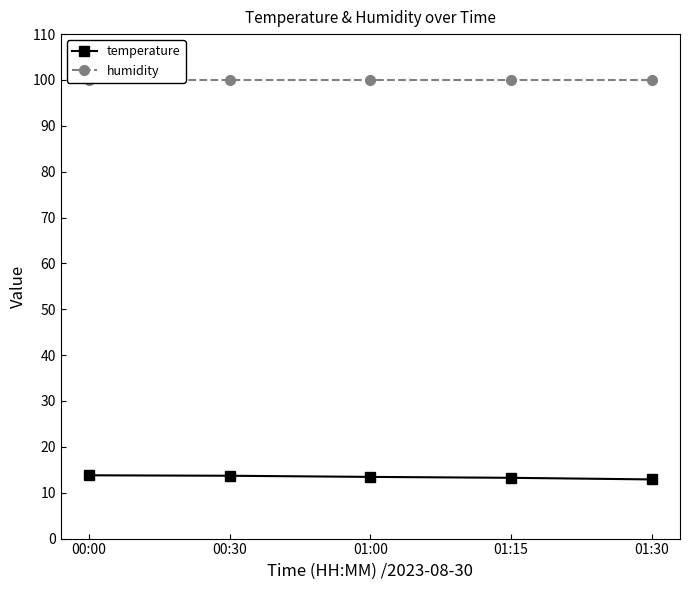

What are all the series names shown in the legend?

temperature, humidity